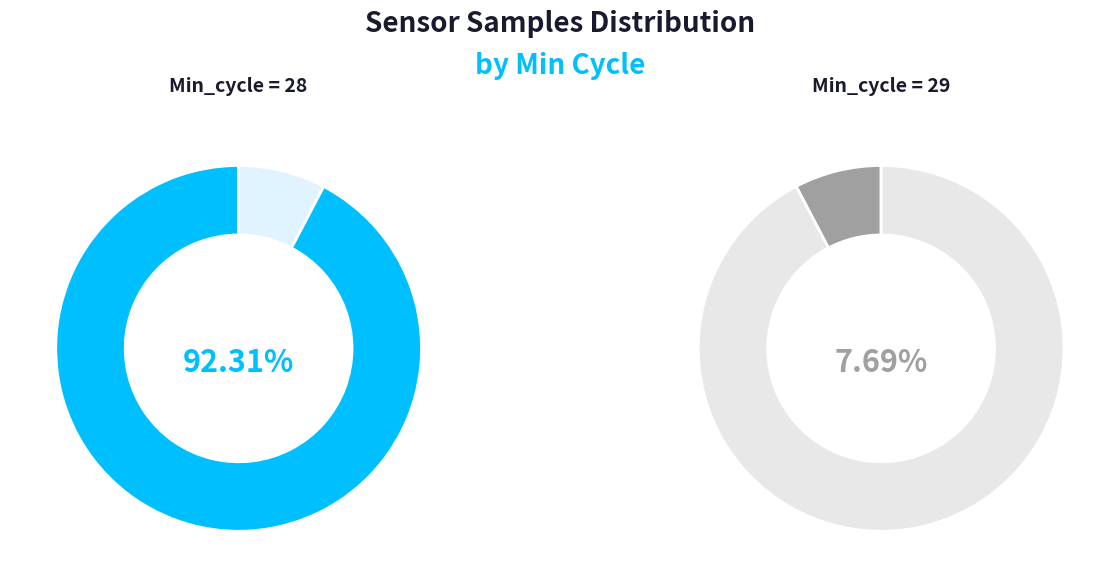

True or false: 28 accounts for 1% of the total.

False